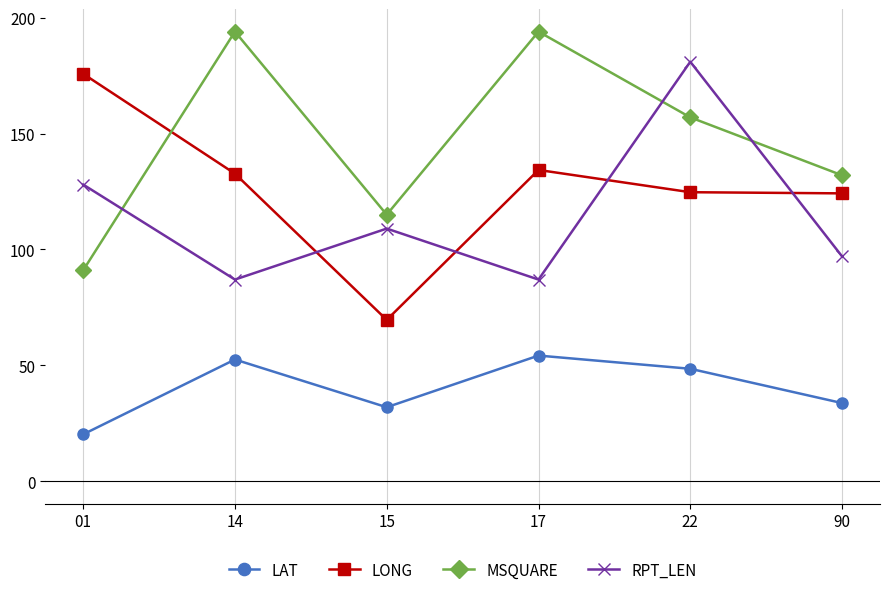

What is the sum of the MSQUARE values at 17 and 90?

326.0